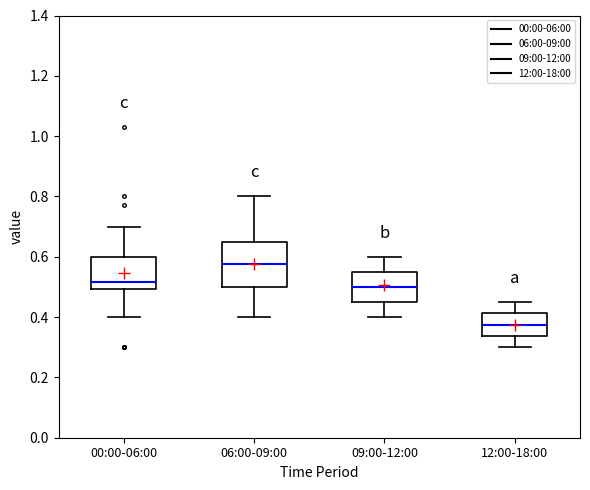

Comparing the boxes themselves (not the whiskers), which one is the tallest?

06:00-09:00